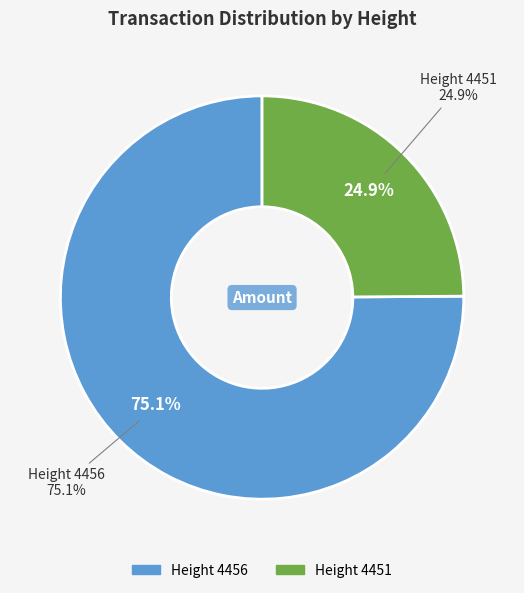

True or false: 4456 accounts for 75% of the total.

True